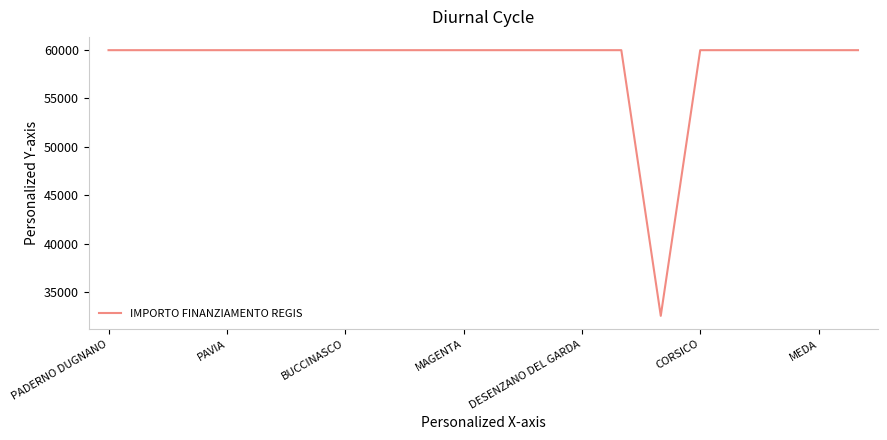

What is the greatest value displayed?

59966